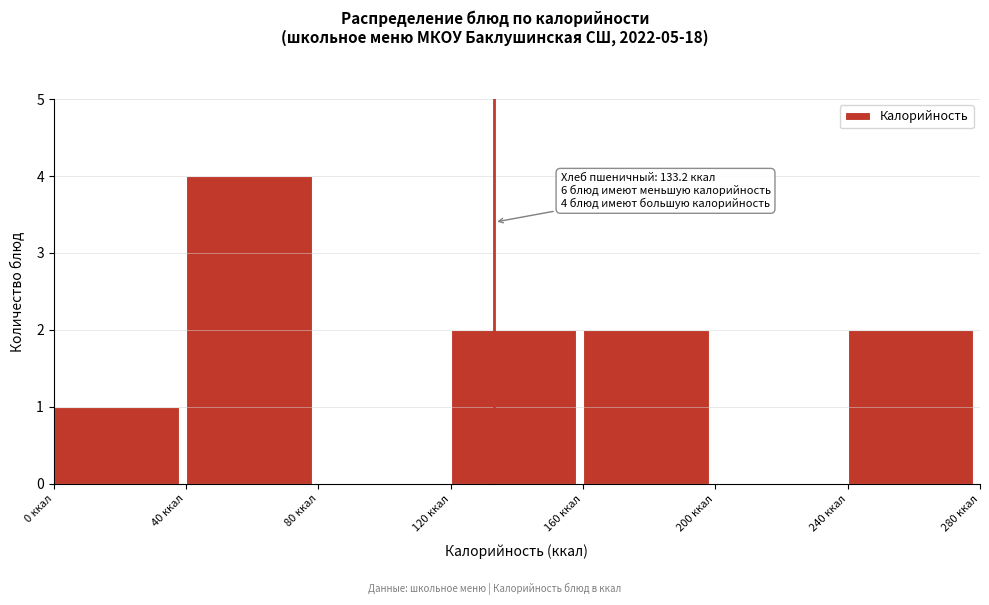

Over which range of the x-axis is the bar tallest?

40 to 80